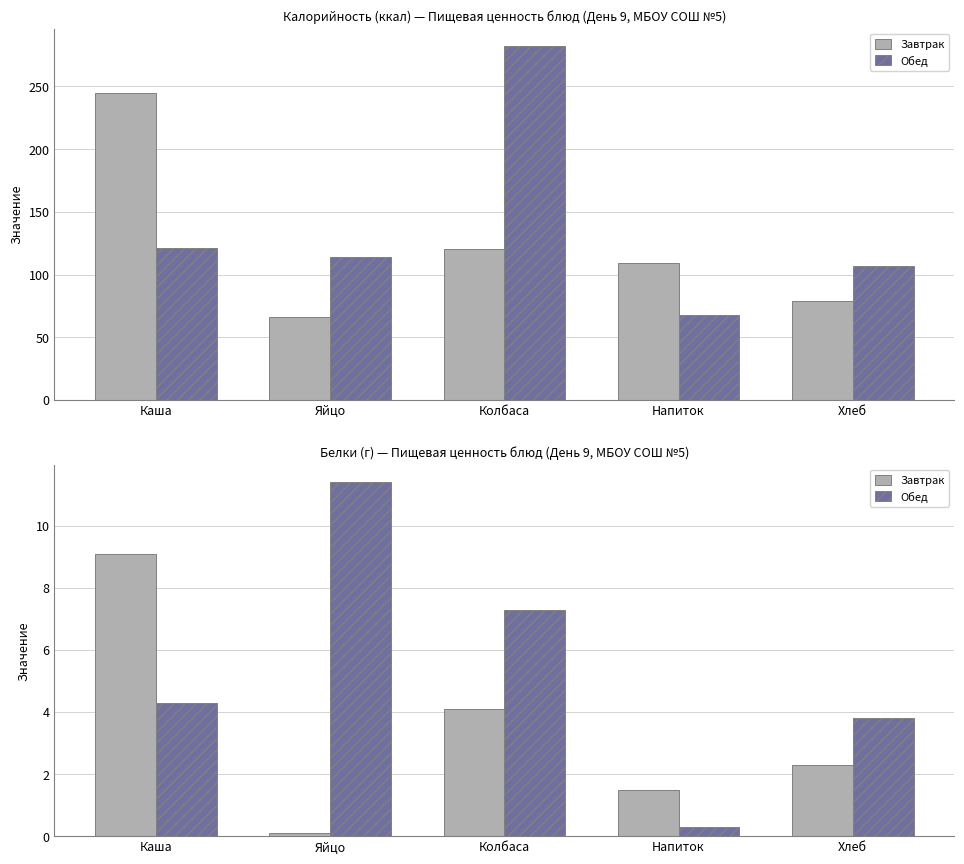

What are all the series names shown in the legend?

Завтрак, Обед